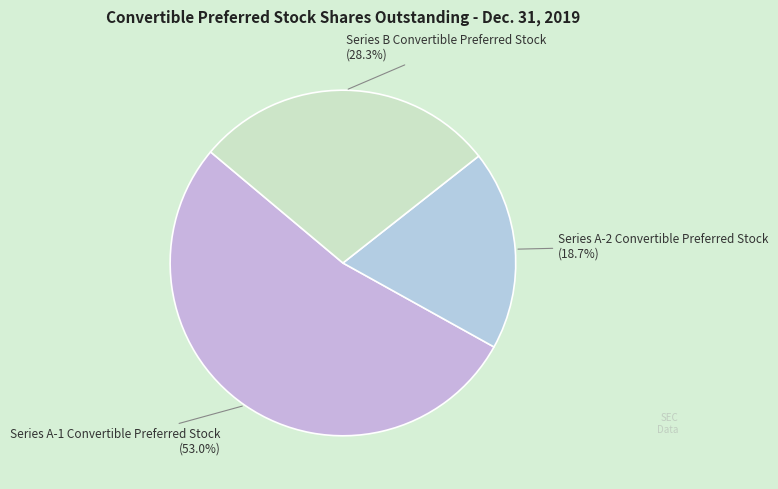

Which slice is the largest?

Series A-1 Convertible Preferred Stock